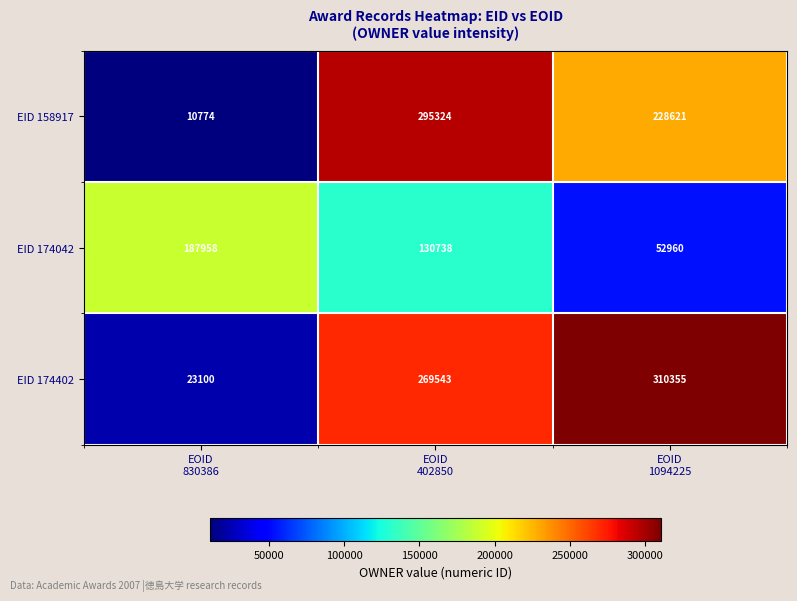

Count the number of data series in this chart.

3